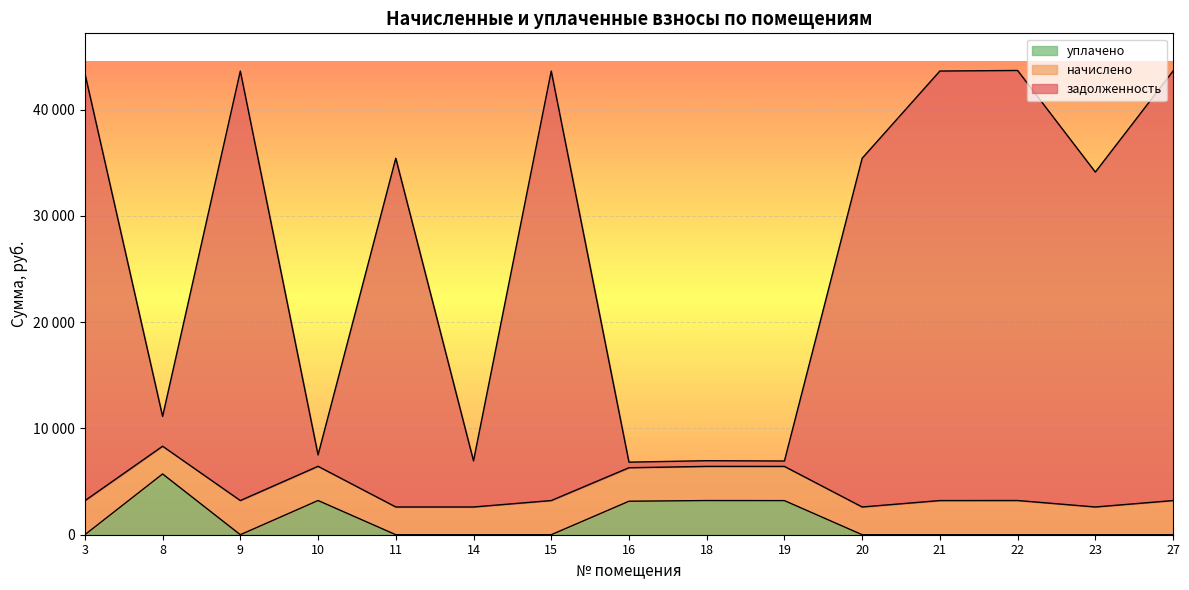

The уплачено series shows 0.0 at 9. True or false?

True